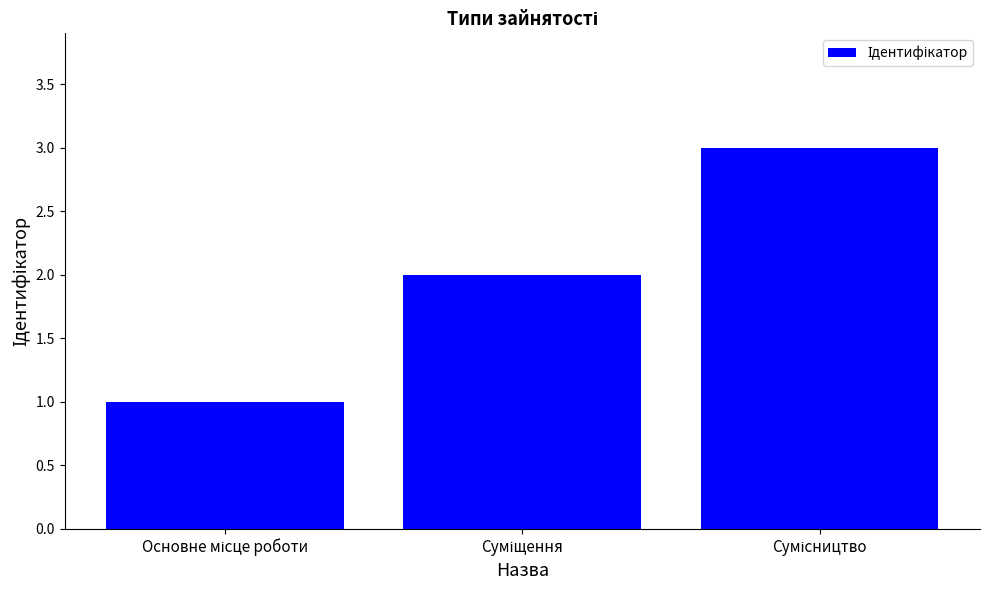

What is the maximum value shown in the chart?

3